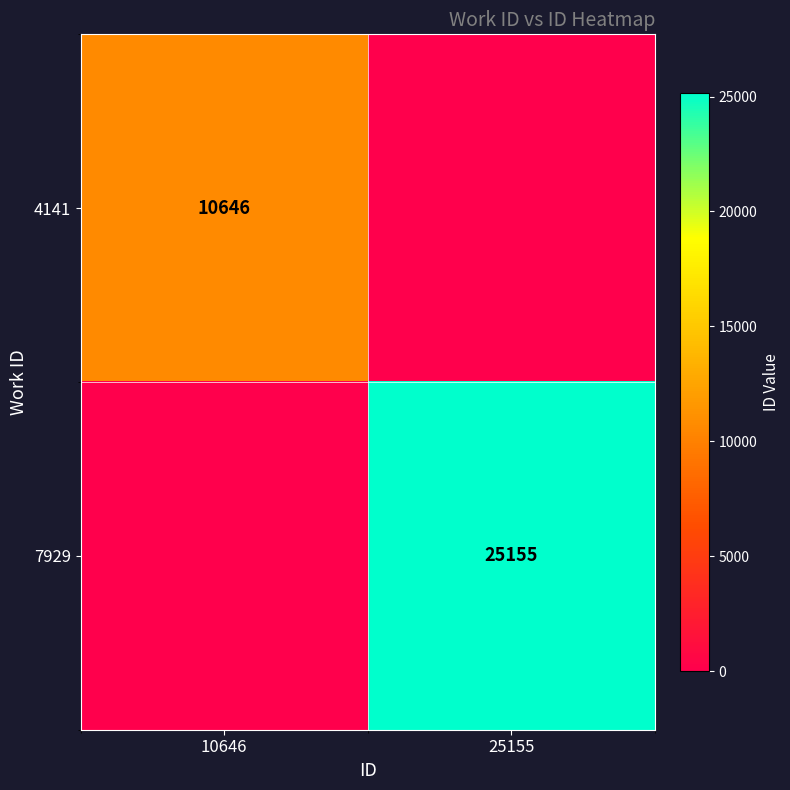

The value of 4141 at 10646 is 10646. True or false?

True